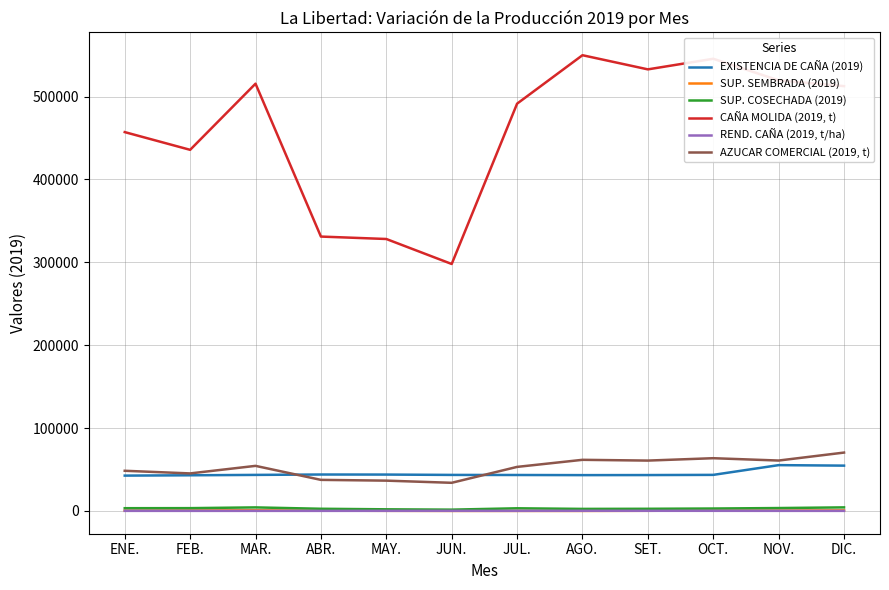

What are all the series names shown in the legend?

EXISTENCIA DE CAÑA (2019), SUP. SEMBRADA (2019), SUP. COSECHADA (2019), CAÑA MOLIDA (2019, t), REND. CAÑA (2019, t/ha), AZUCAR COMERCIAL (2019, t)